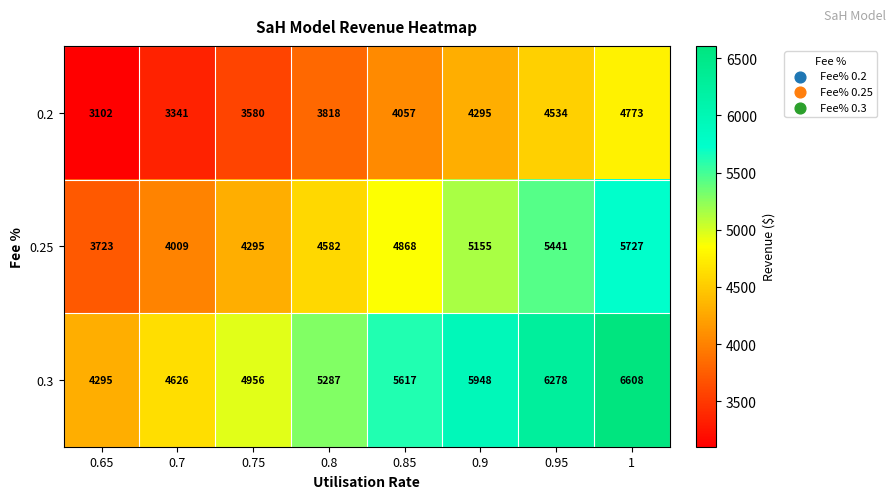

Which series has the widest spread of values?

0.3